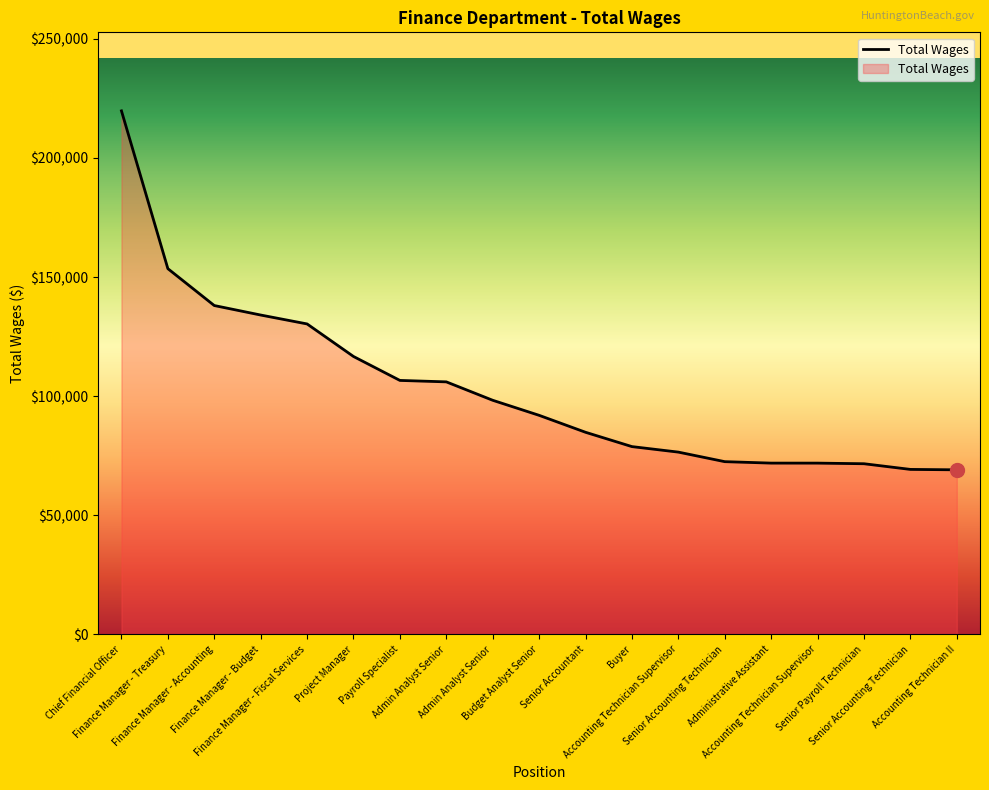

Does the chart have visible grid lines?

No